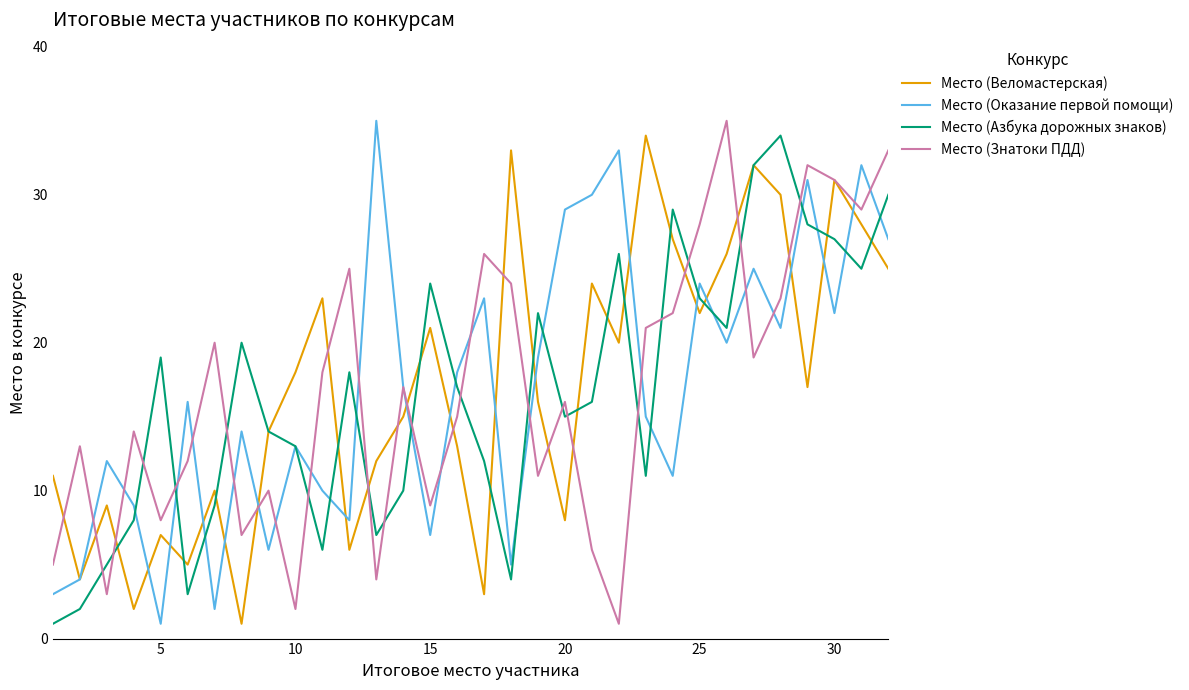

What is the maximum value for Место (Оказание первой помощи)?

35